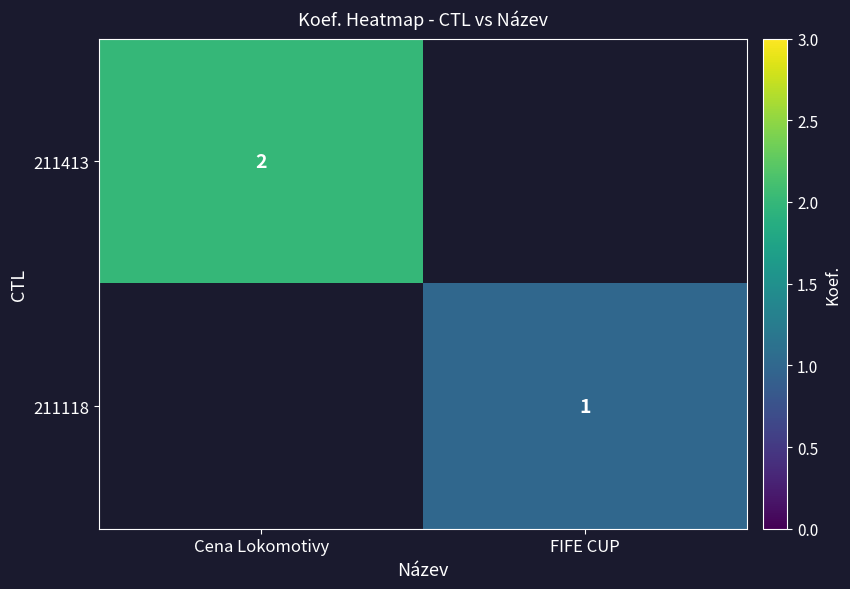

True or false: 211118 has a value of 0 at FIFE CUP.

False